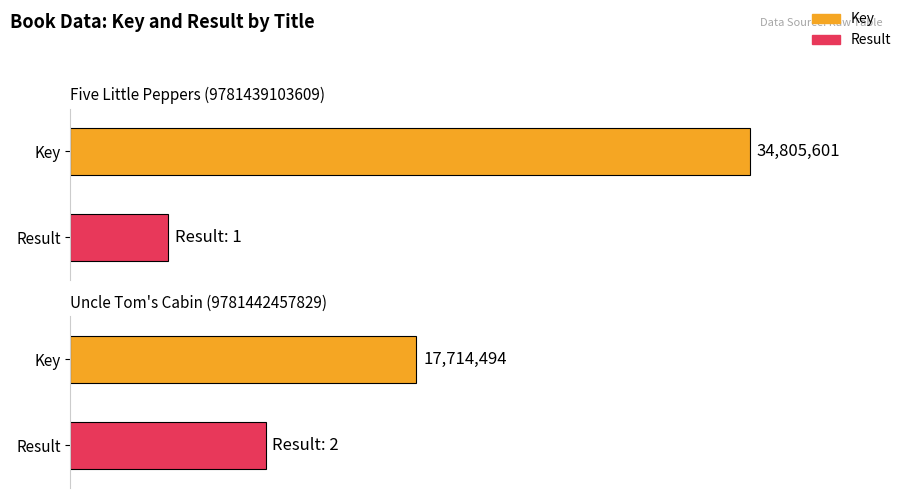

Reading right to left, transcribe all the data shown in this chart.

Key: 17714494	34805601
Result: 2	1